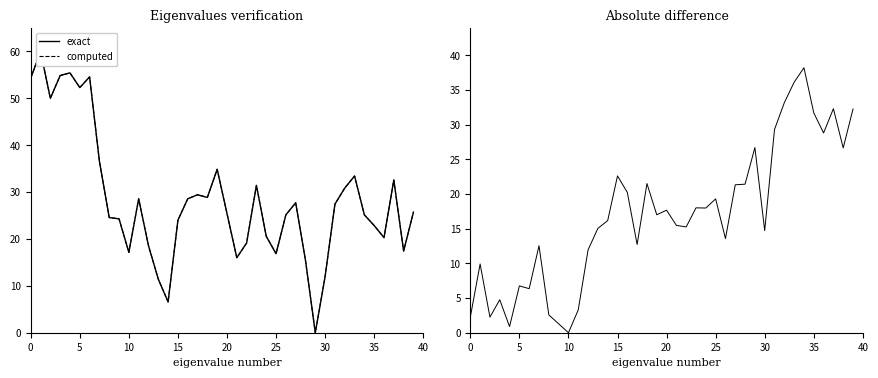

True or false: abs diff has more than 0 points higher than both neighbors.

True